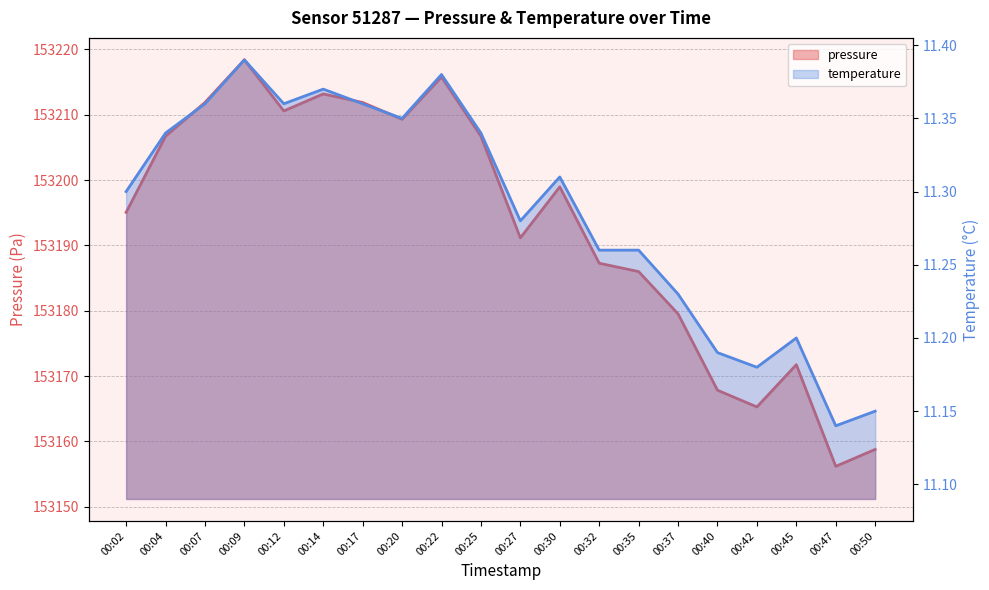

What is the average value of the pressure series?

153193.1